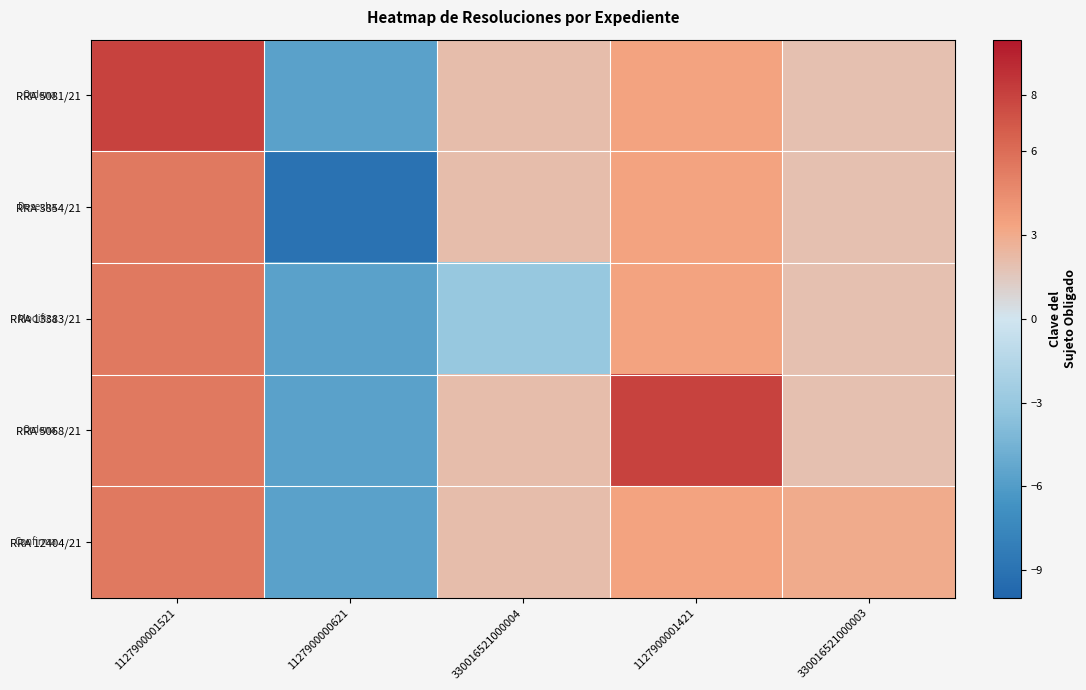

Which category has the lowest value across all series?

1127900000621